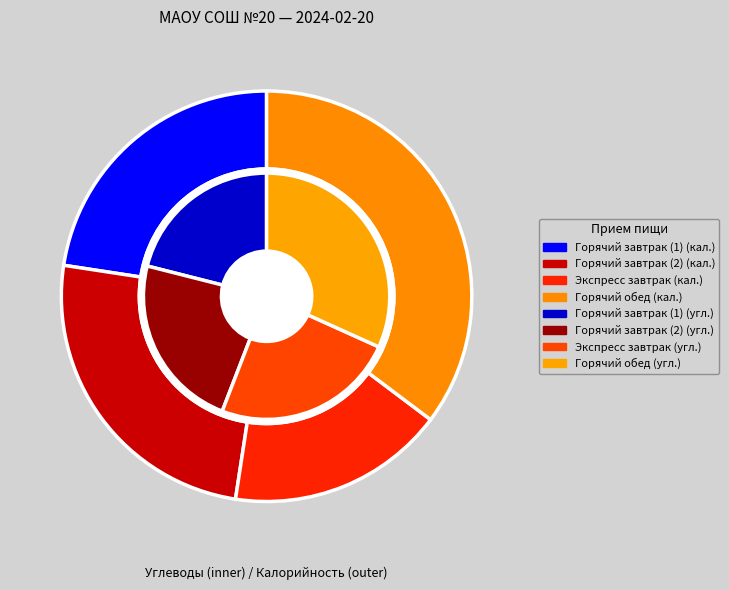

What is the change in value from Горячий завтрак (1) to Горячий завтрак (2)?

+7.2